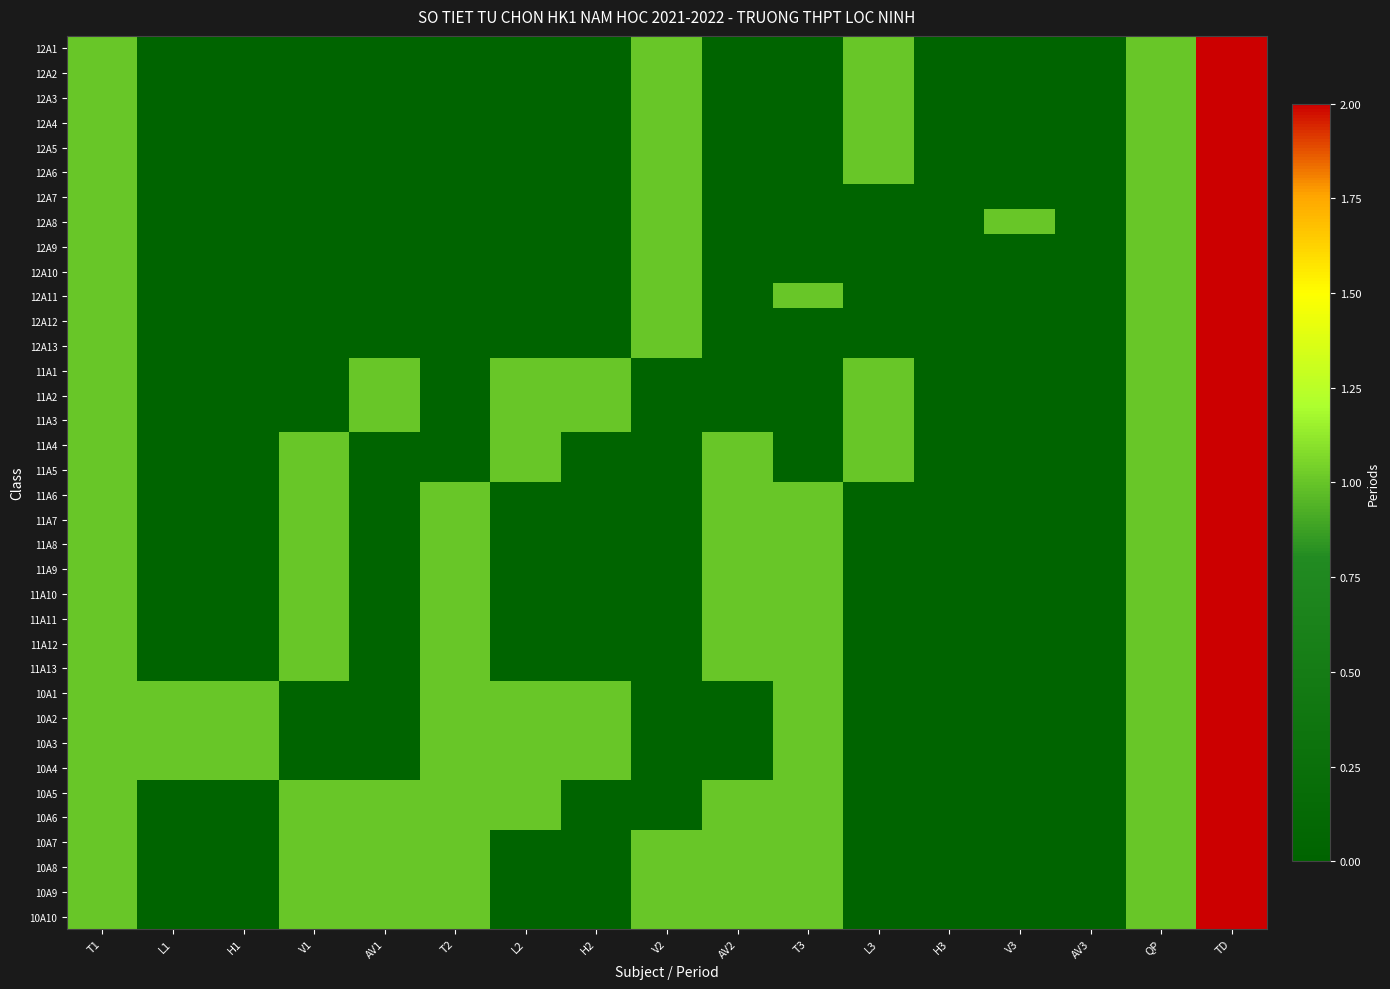

Between V1 and L2, which is larger?

V1